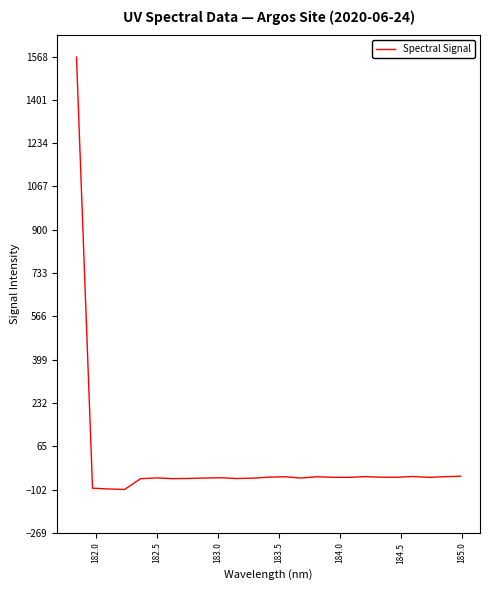

What is the greatest value displayed?

1565.8